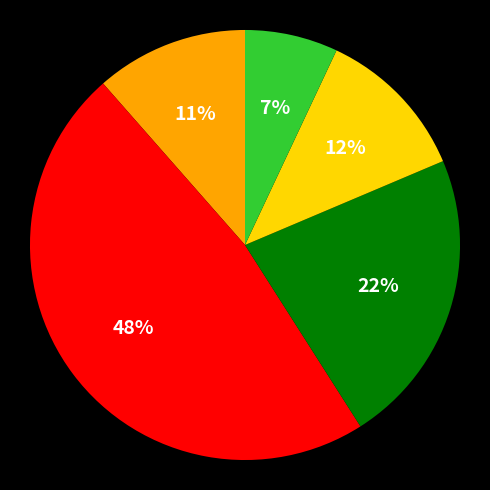

To the nearest percent, what is the difference between the largest and smallest slice percentages?

41%